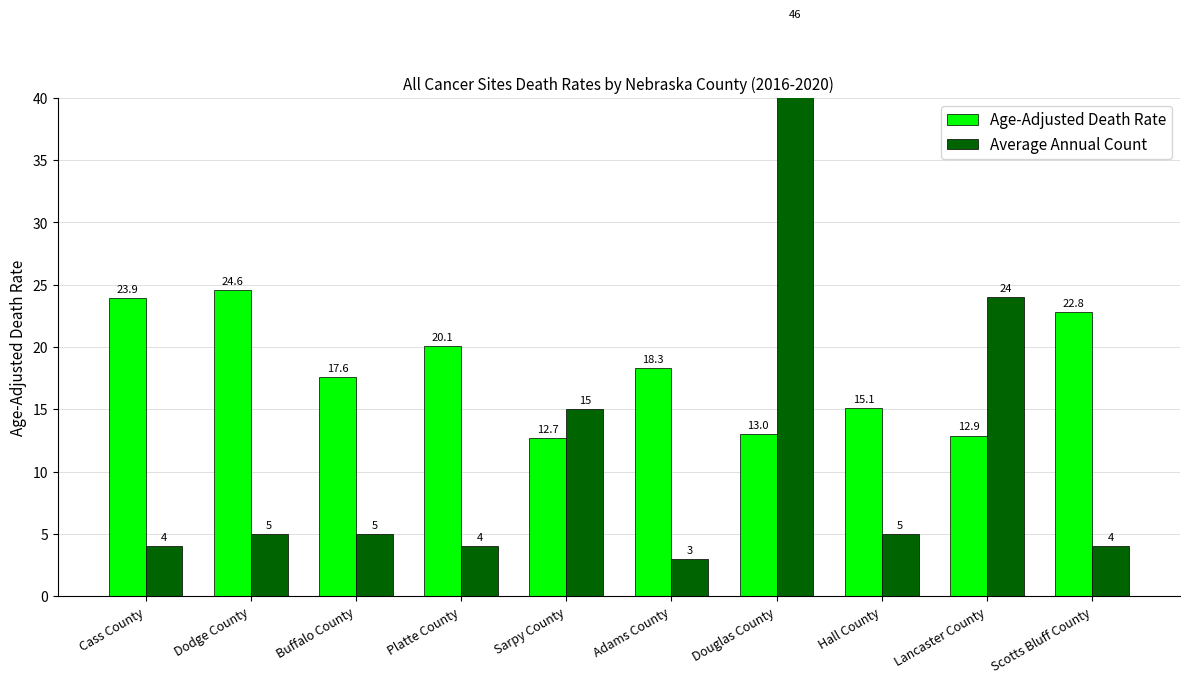

Is it true that Average Annual Count equals 79.3 at Douglas County?

False